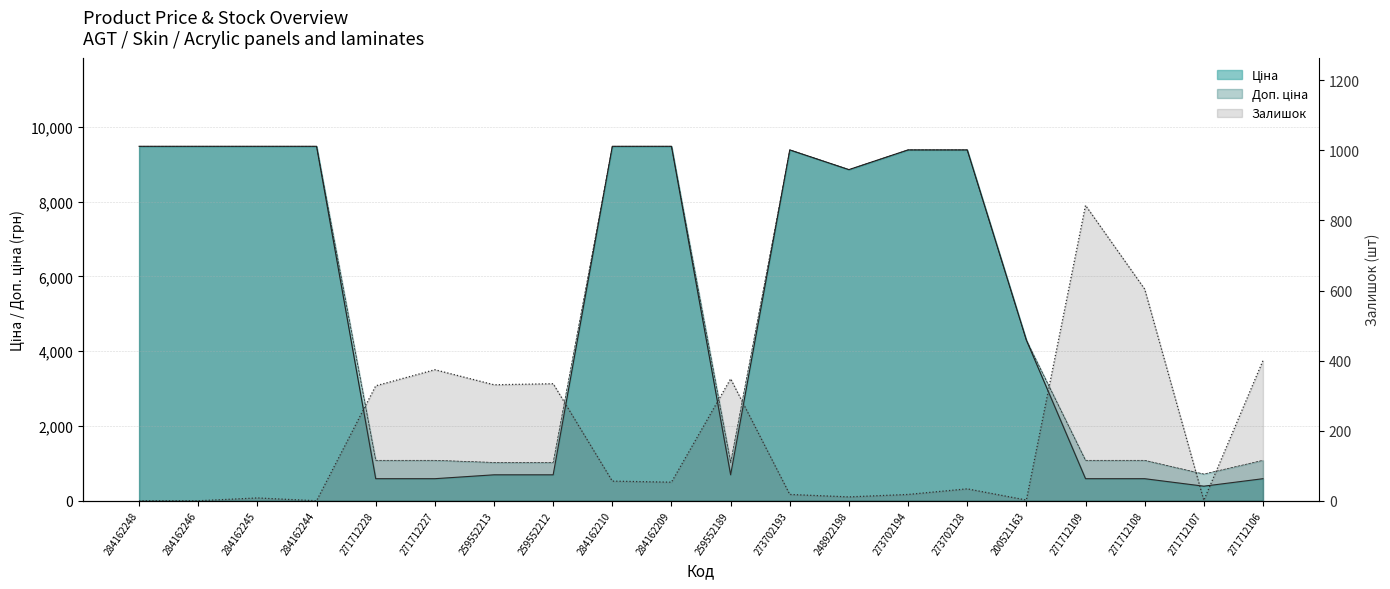

How many data points in Залишок are above 53?

9